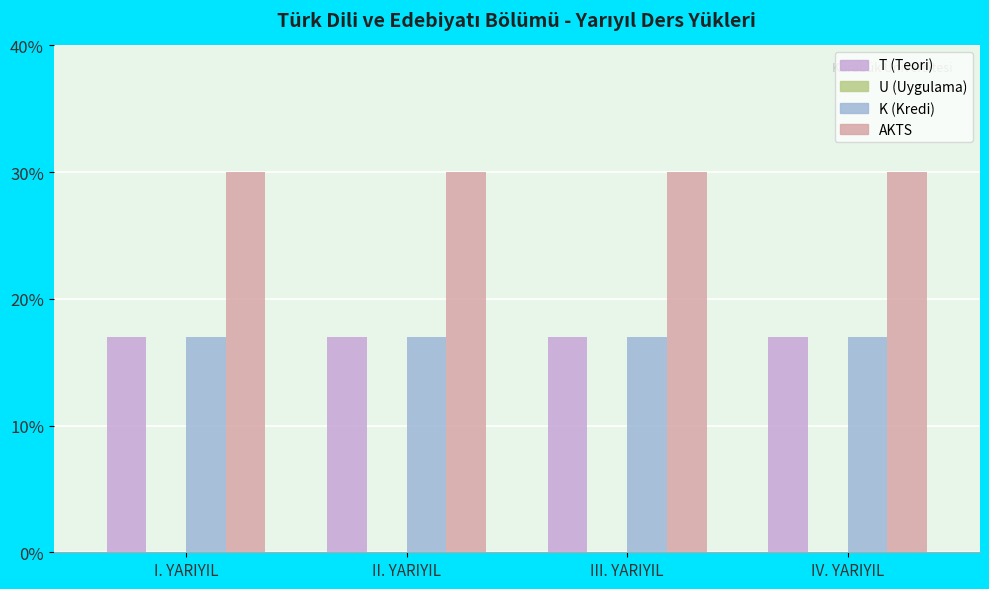

What is the minimum value shown in the chart?

17